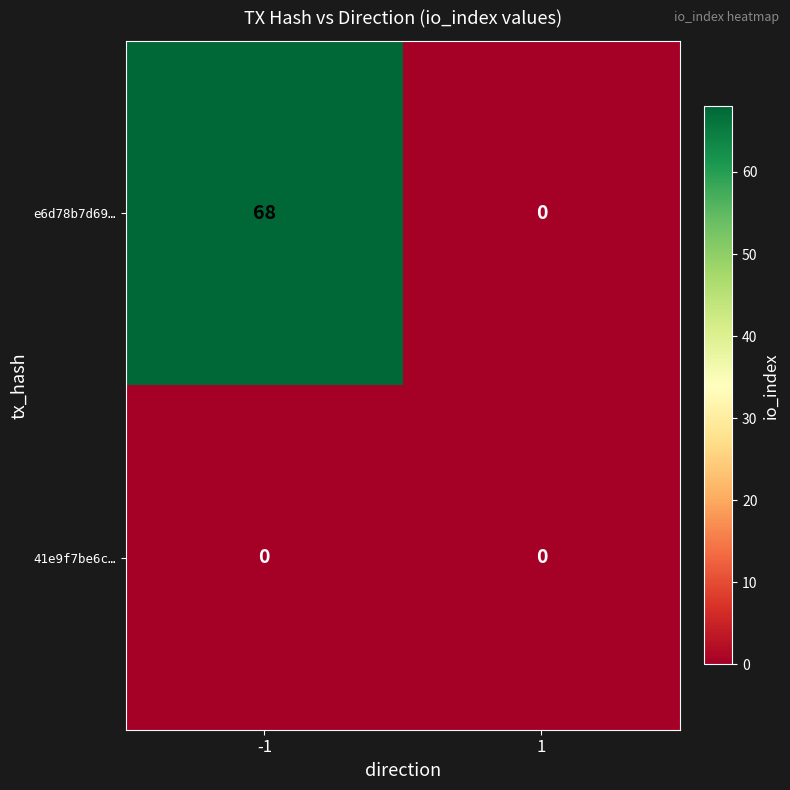

How many distinct data groups are displayed?

2